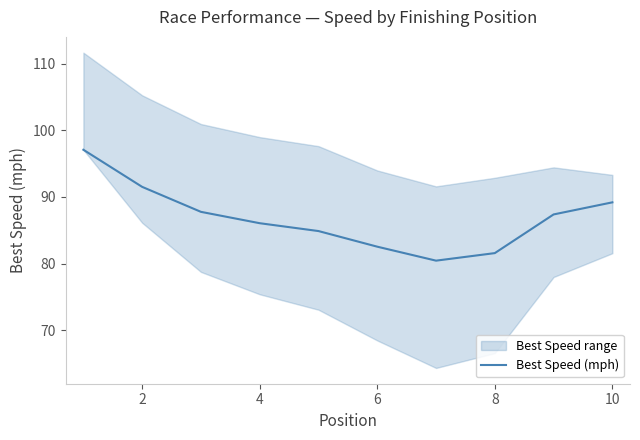

What is the sum of all values?

868.5